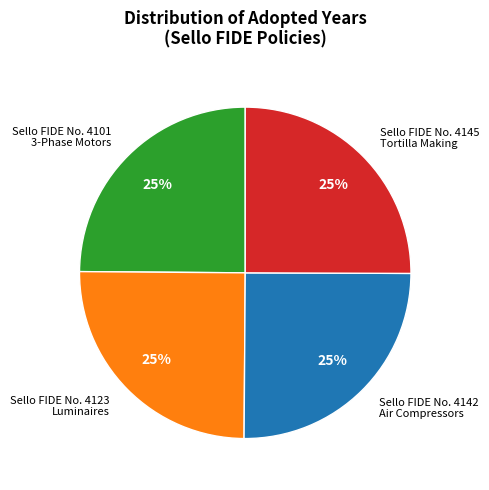

To the nearest percent, what is the average slice percentage?

25%